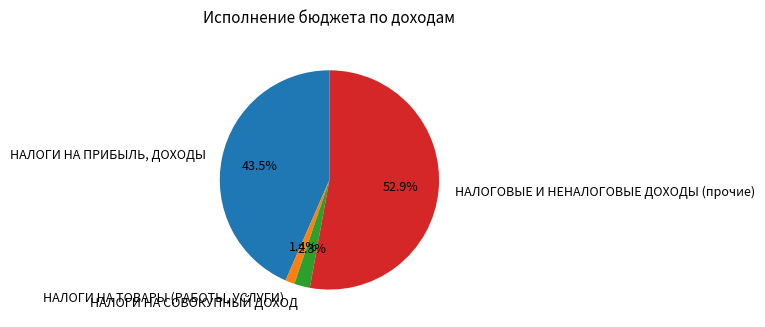

How many slices are in this pie chart?

4